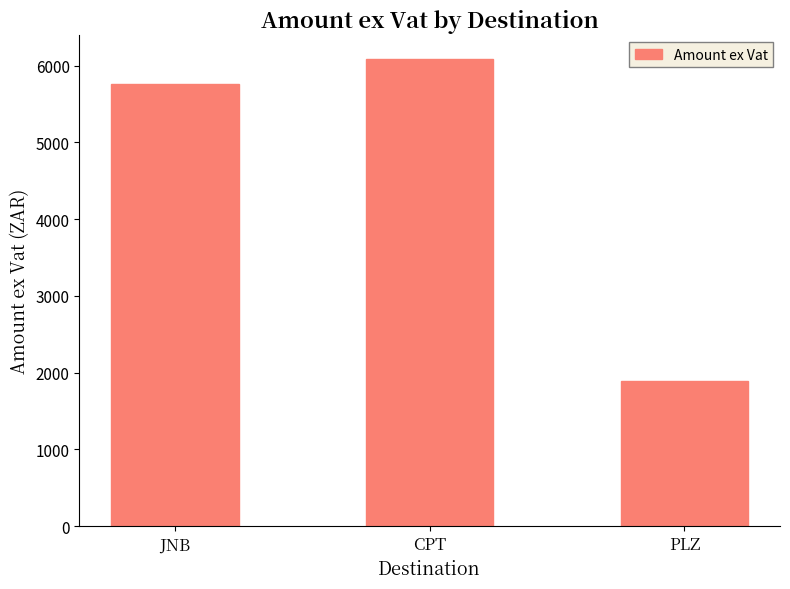

Between CPT and PLZ, which is larger?

CPT